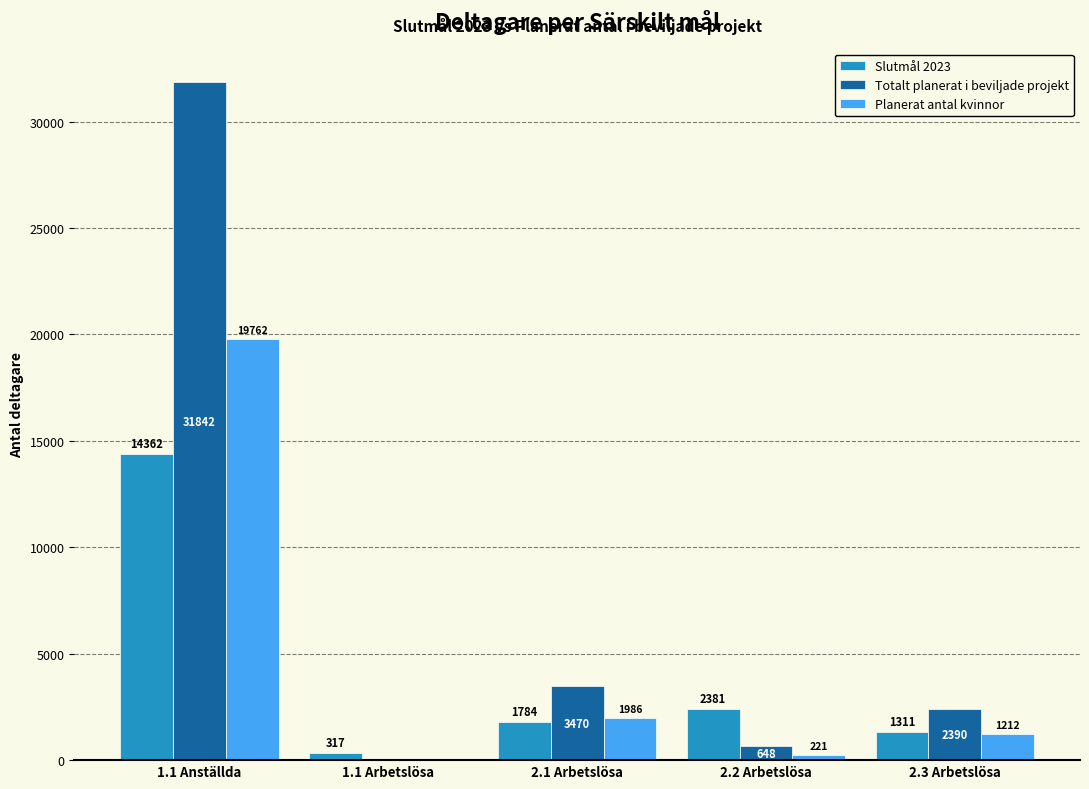

True or false: Planerat antal kvinnor has a value of -9145.3 at 1.1 Arbetslösa.

False